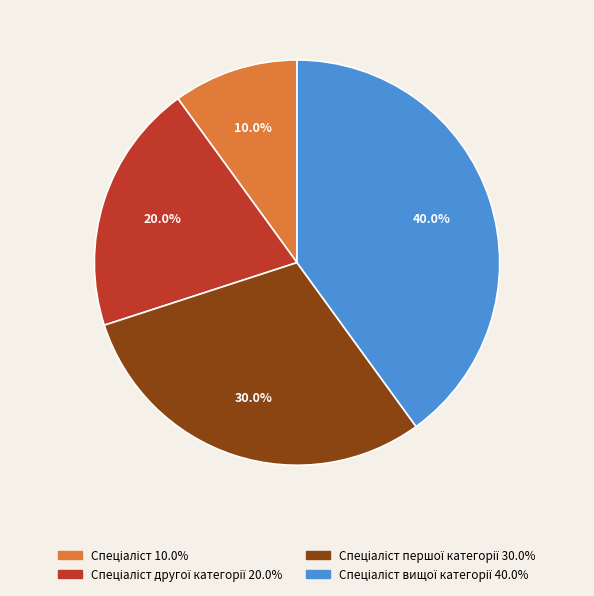

Does any single category account for the majority?

No